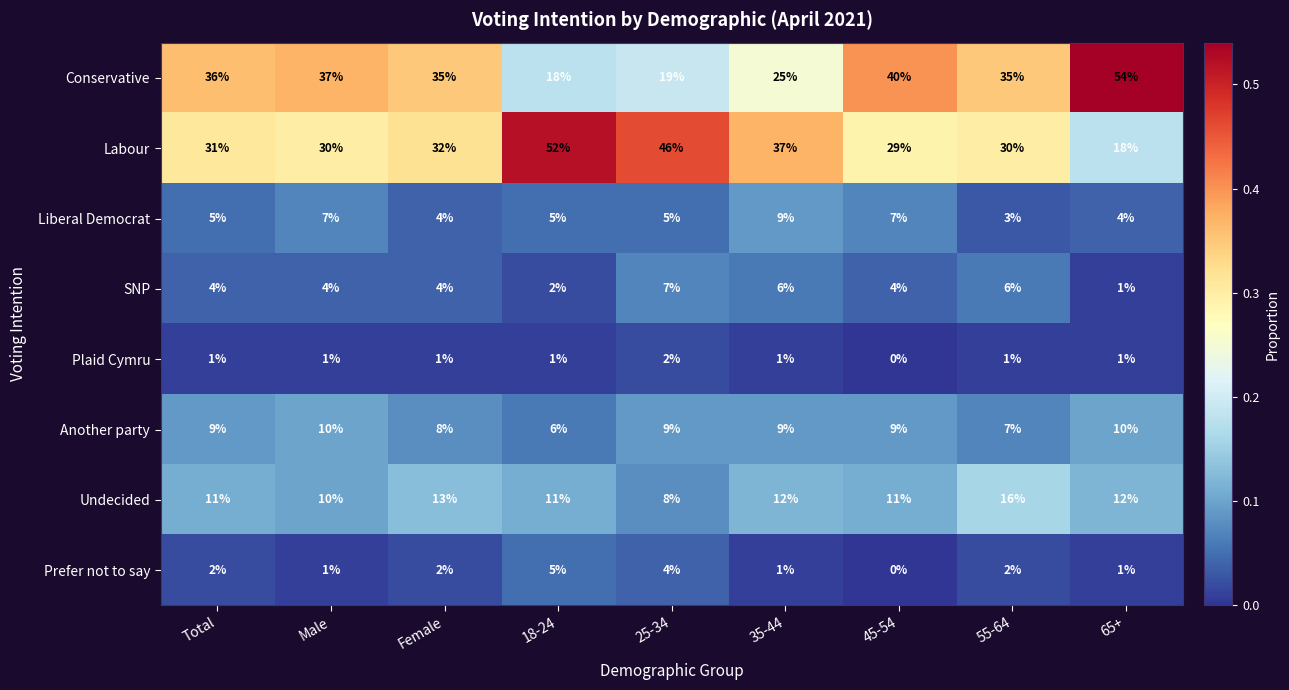

What is the difference between the highest and lowest values at 55-64?

34